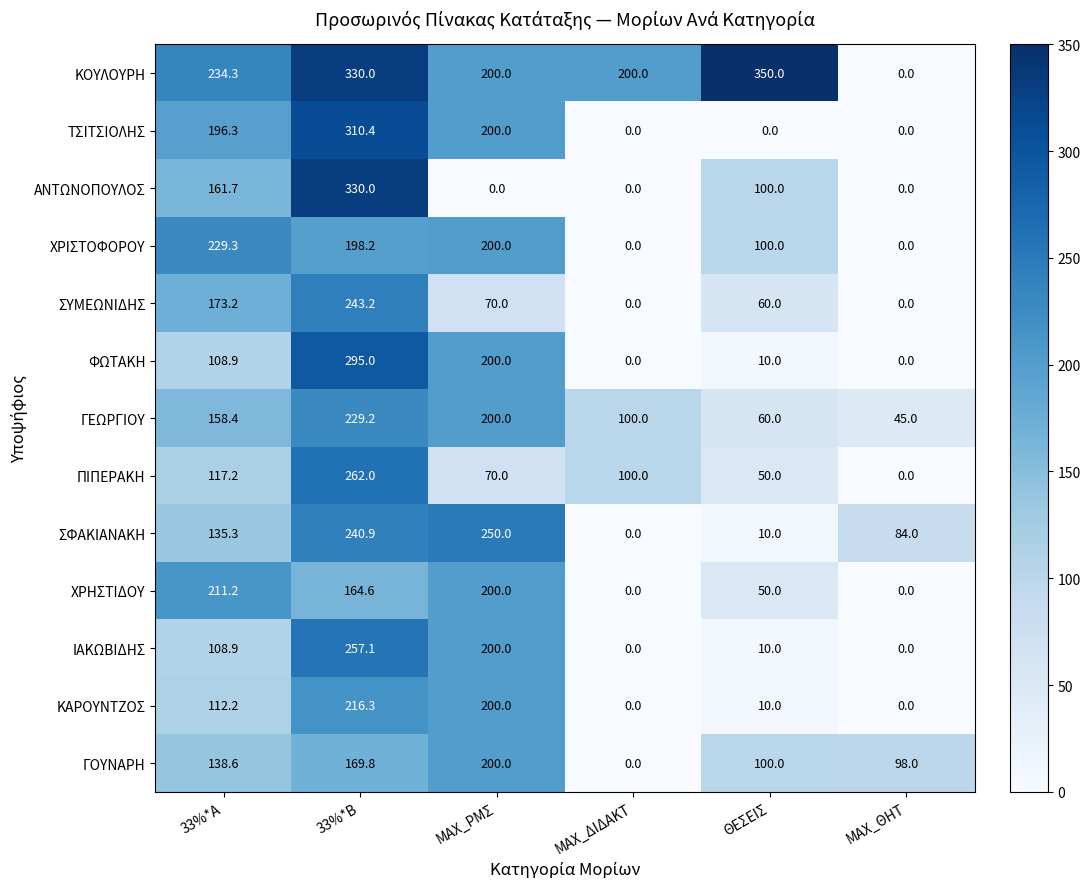

What is the maximum value for ΧΡΗΣΤΙΔΟΥ?

211.2